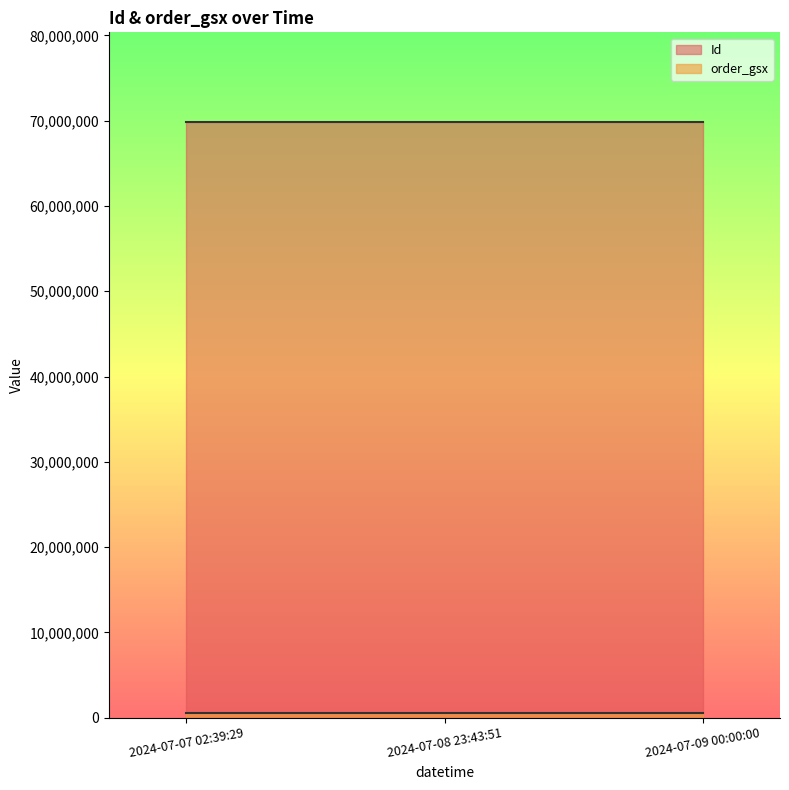

At which label is Id closest to 69871859?

2024-07-08 23:43:51